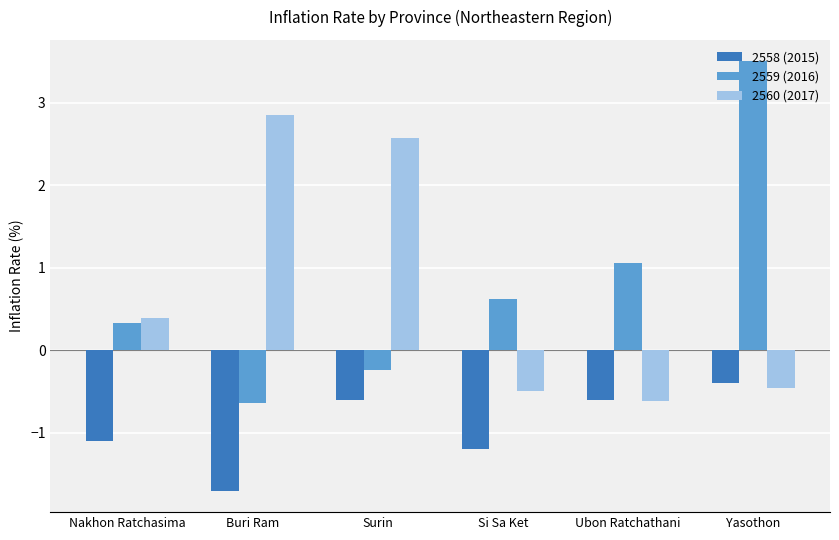

How many groups of bars are there?

6